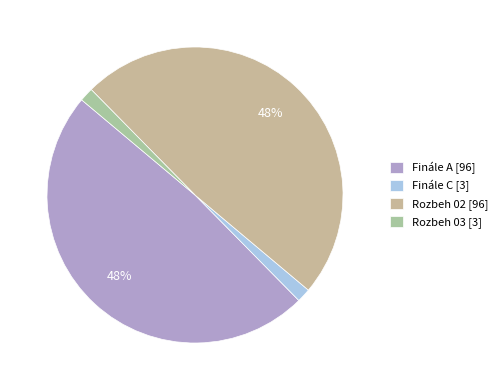

What is the total percentage of Finále C and Rozbeh 03?

3.0%